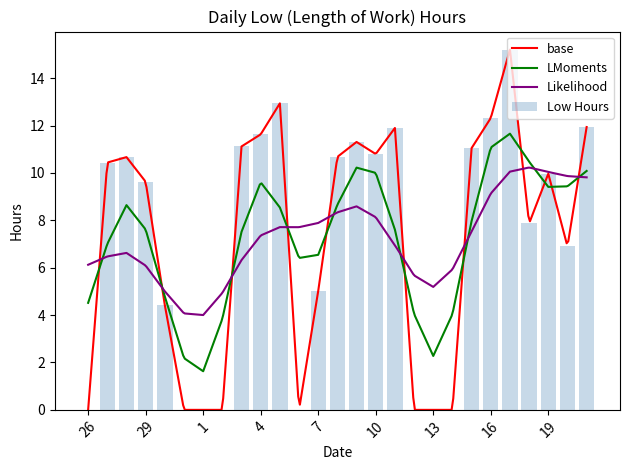

Is it true that the value at 27 is 16.4?

False